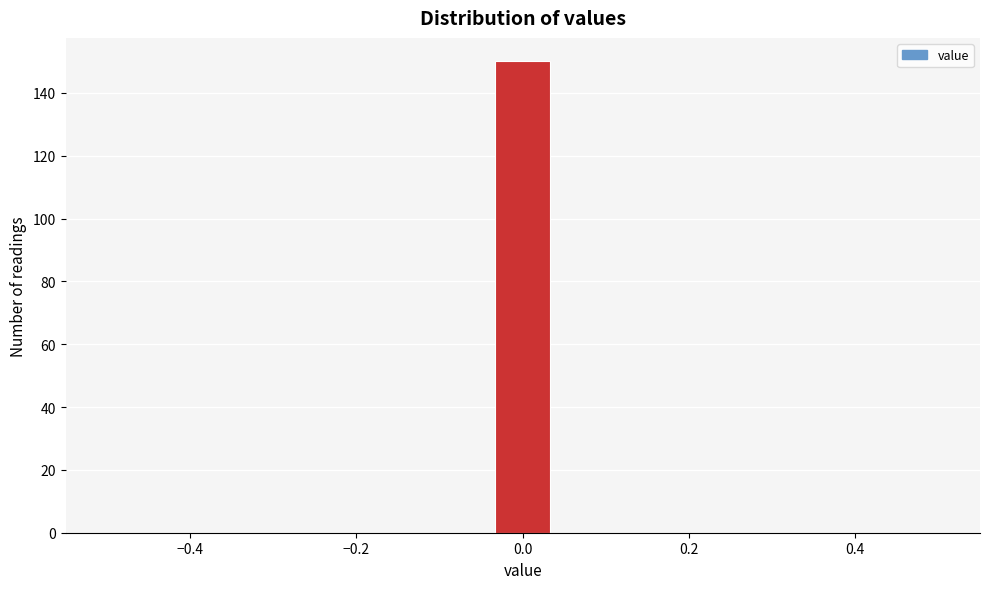

Around what value on the x-axis is the tallest bar? Give the approximate position of its centre, as read against the axis.

0.00